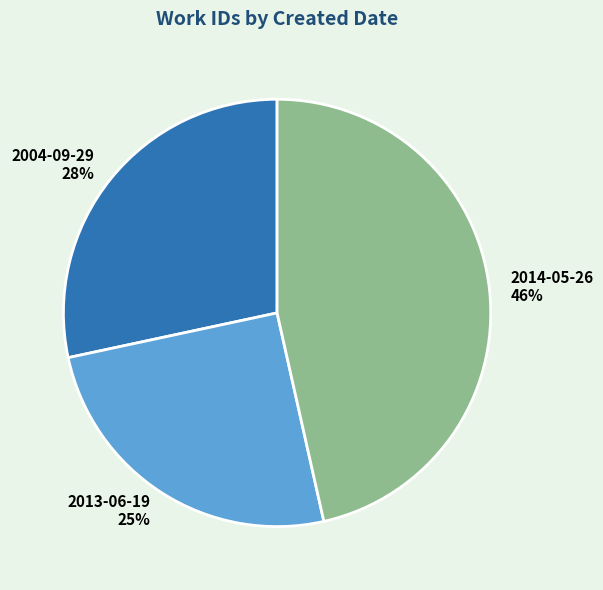

To the nearest percent, what is the average slice percentage?

33%